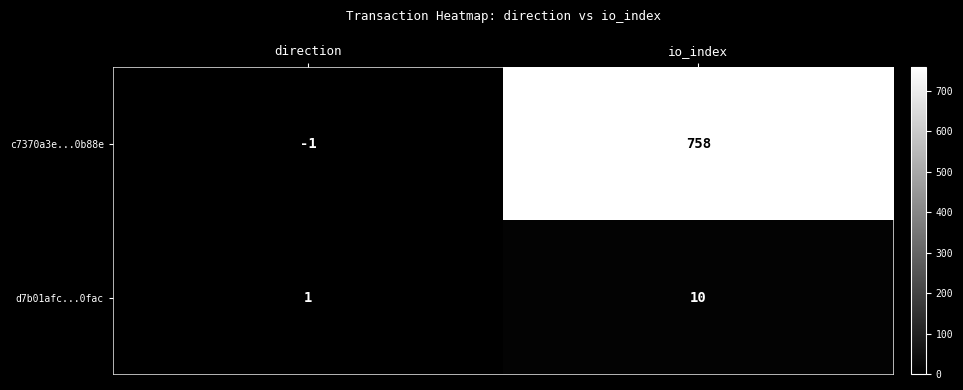

Reading left to right, list all the values displayed in this chart.

c7370a3e...0b88e: -1	758
d7b01afc...0fac: 1	10